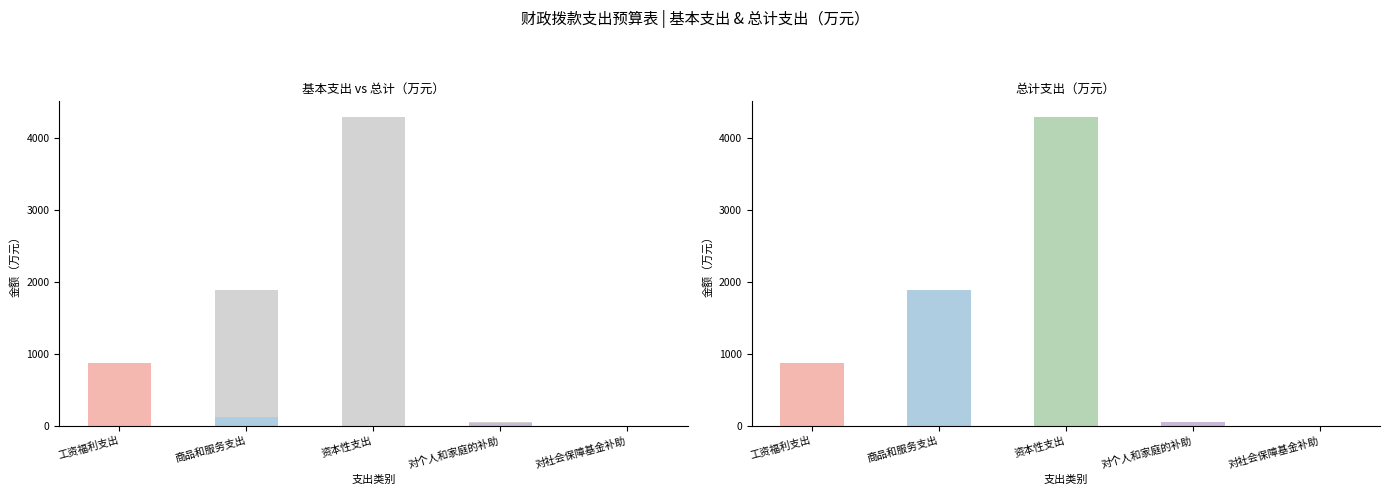

What is the label of the 1st bar from the right?

对社会保障基金补助